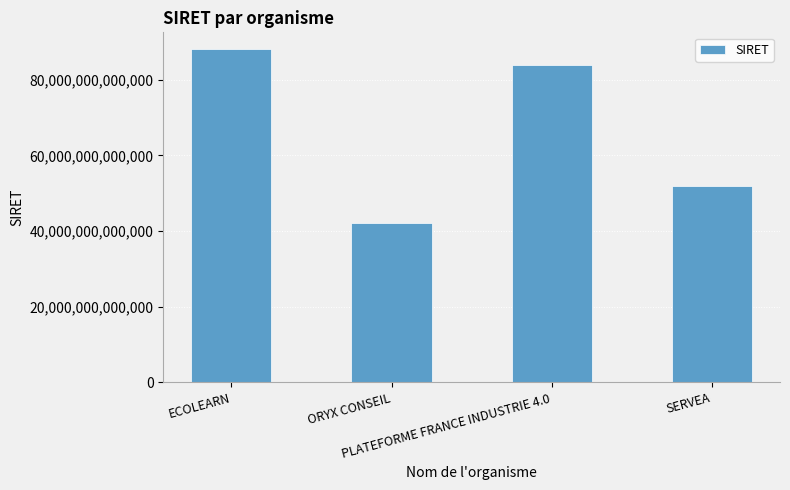

How many bars are there in total?

4